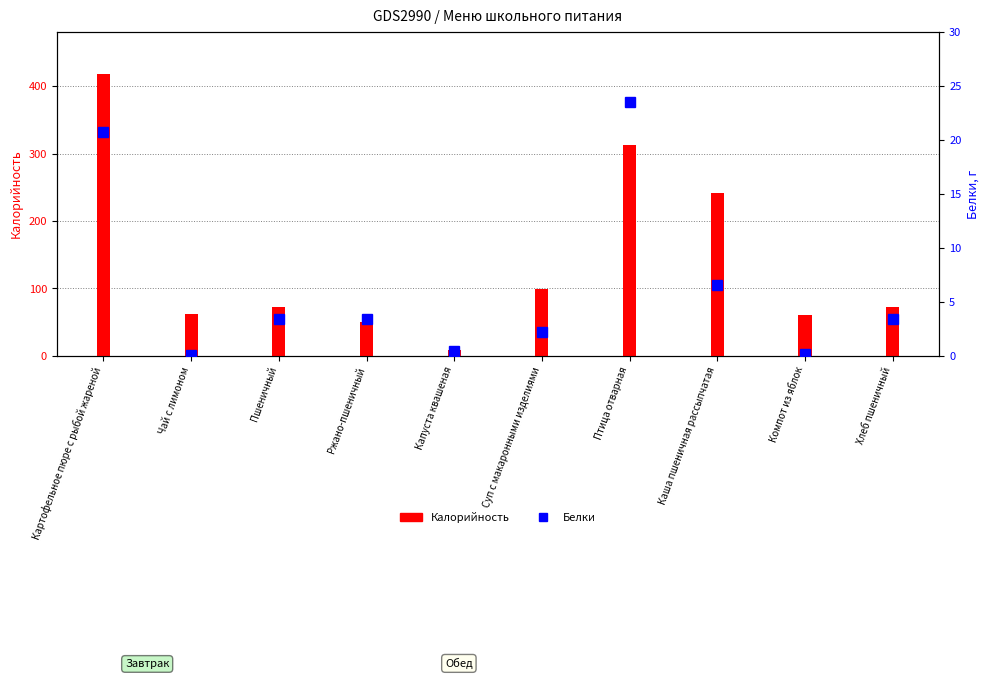

What position from the left is Компот из яблок?

9